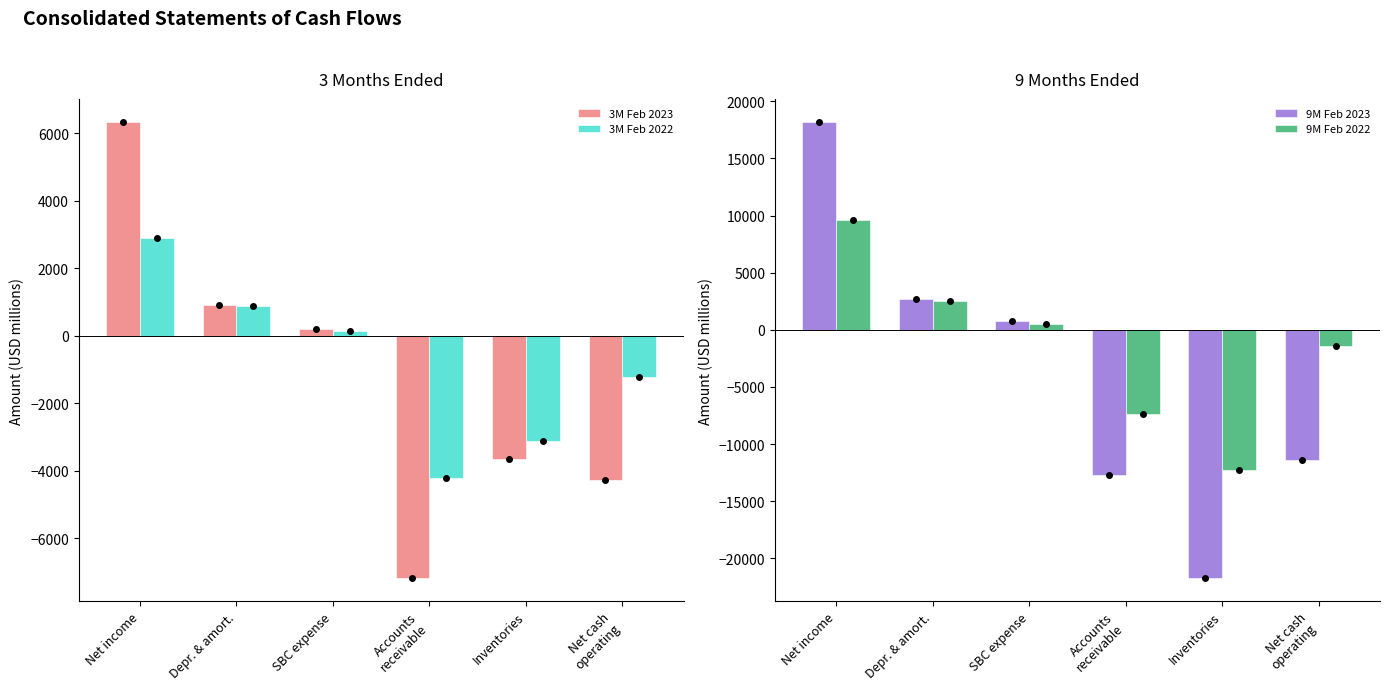

What is the label of the 1st bar from the left?

Net income